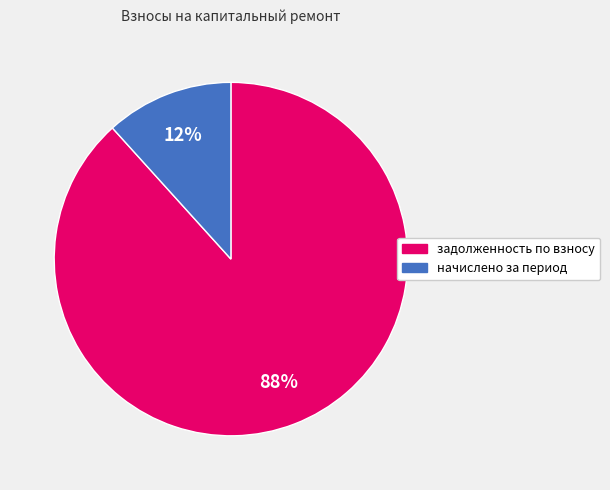

Between начислено за период and задолженность по взносу, which is larger?

задолженность по взносу